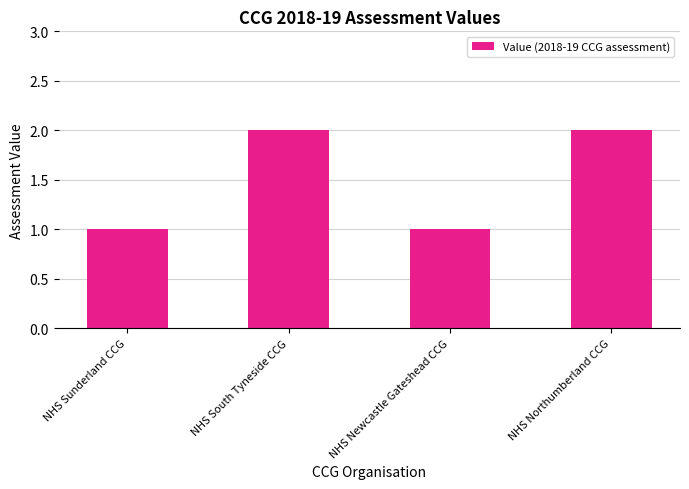

What is the label of the 2nd bar from the left?

NHS South Tyneside CCG